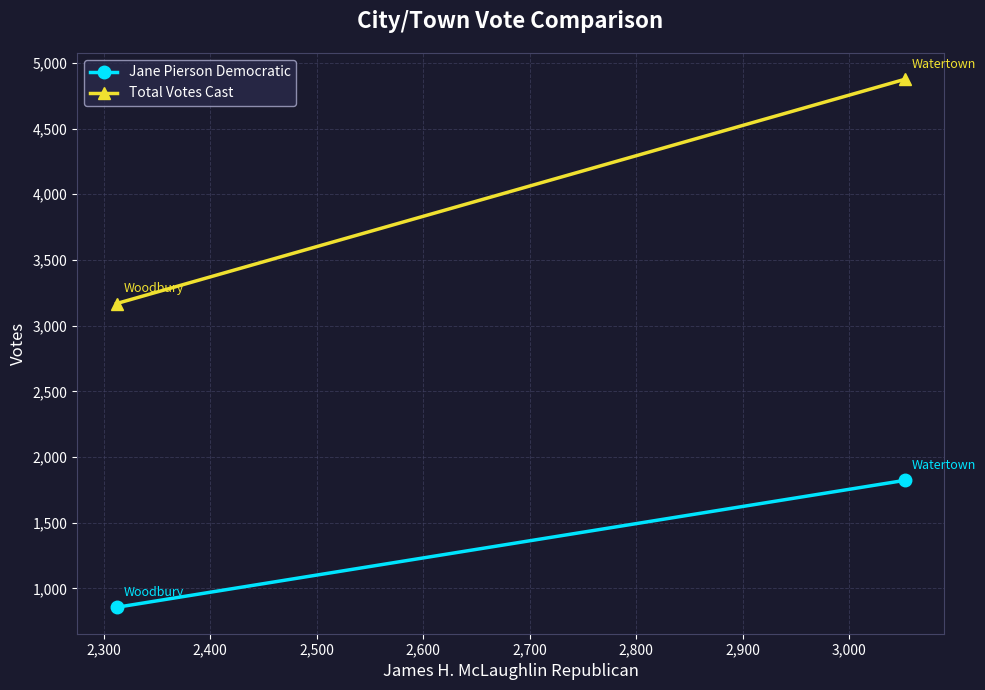

What is the maximum value shown in the chart?

4874